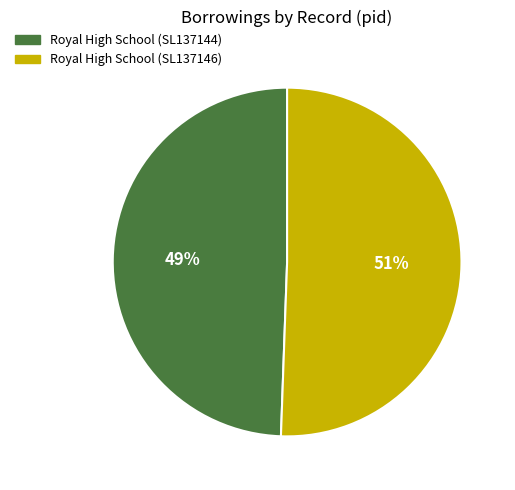

How many segments does this pie chart have?

2